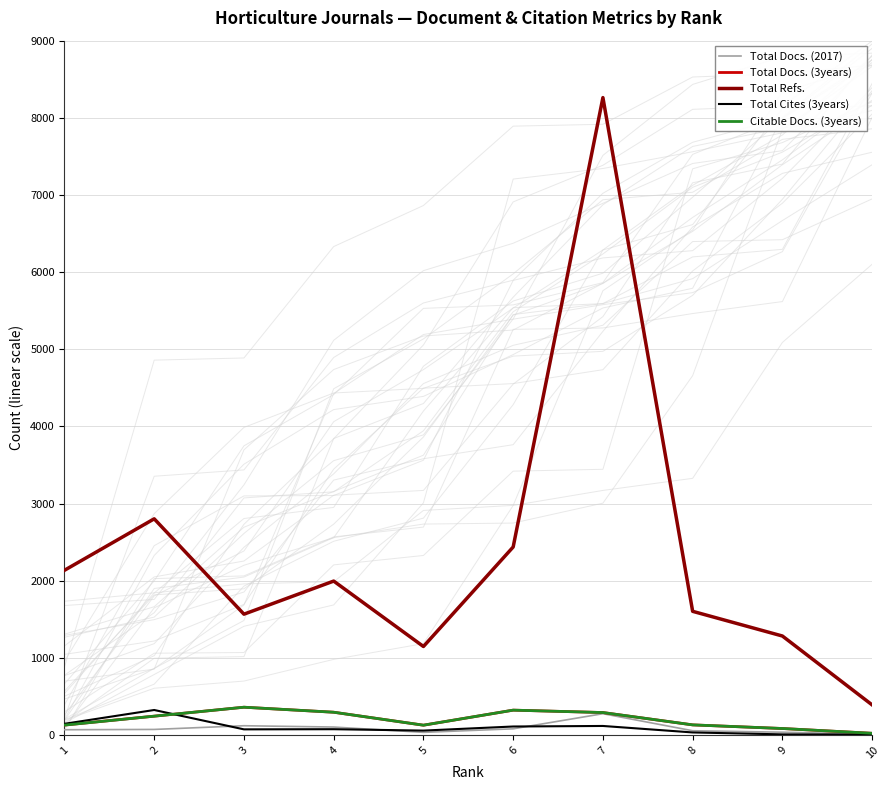

Where does the Total Docs. (2017) series first go above 72?

3